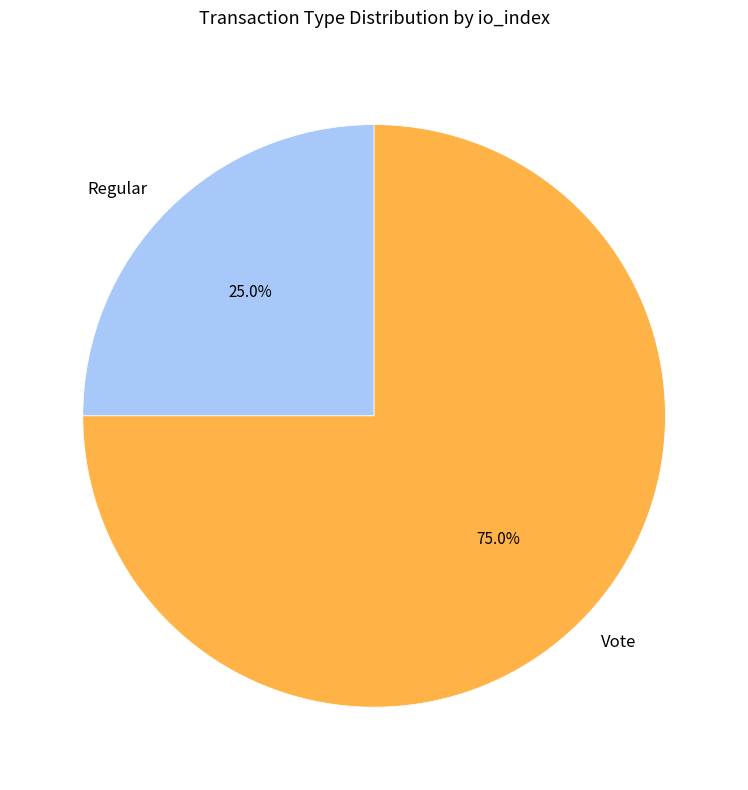

Do Regular and Vote together represent more than half of the pie?

Yes